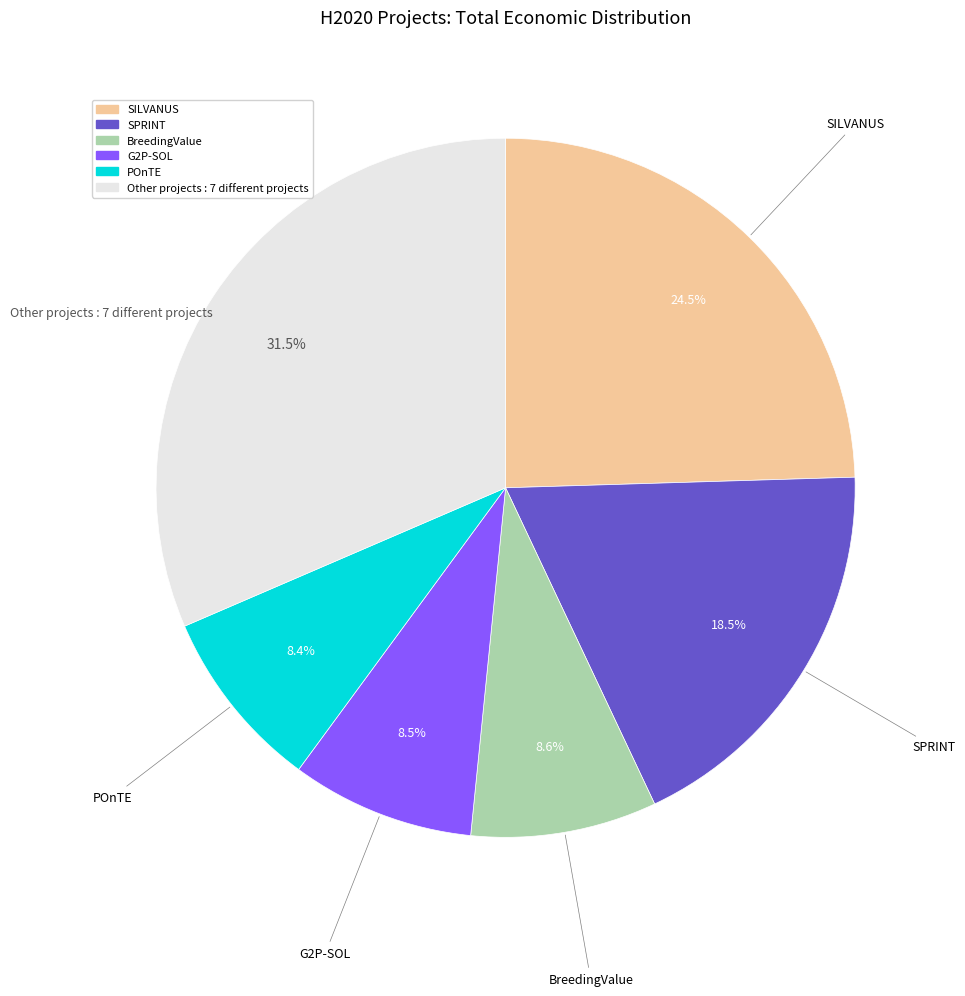

Is there any slice that represents more than half of the pie?

No